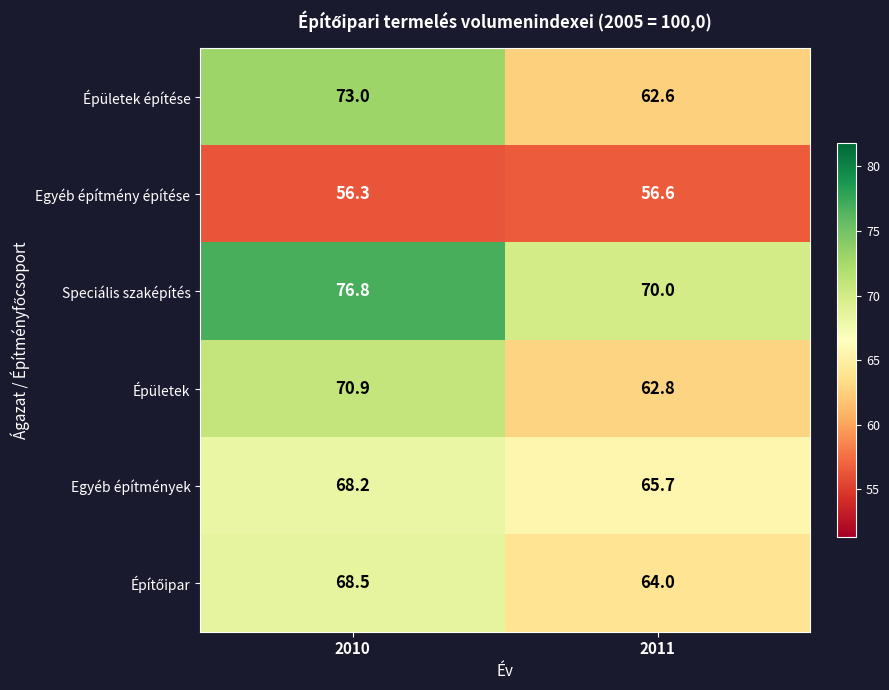

Where is Egyéb építmények nearest to the value 66?

2011